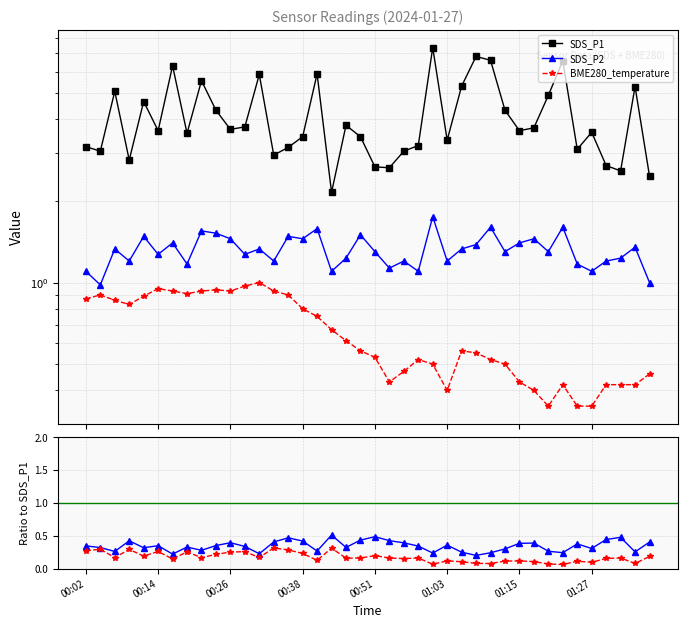

List the labels in order of SDS_P1 value, smallest first.

17, 39, 37, 21, 20, 36, 00:38, 13, 00:14, 22, 34, 14, 00:02, 23, 25, 15, 19, 01:27, 35, 01:03, 30, 10, 31, 11, 18, 9, 29, 00:51, 32, 00:26, 38, 26, 8, 12, 16, 01:15, 33, 28, 27, 24